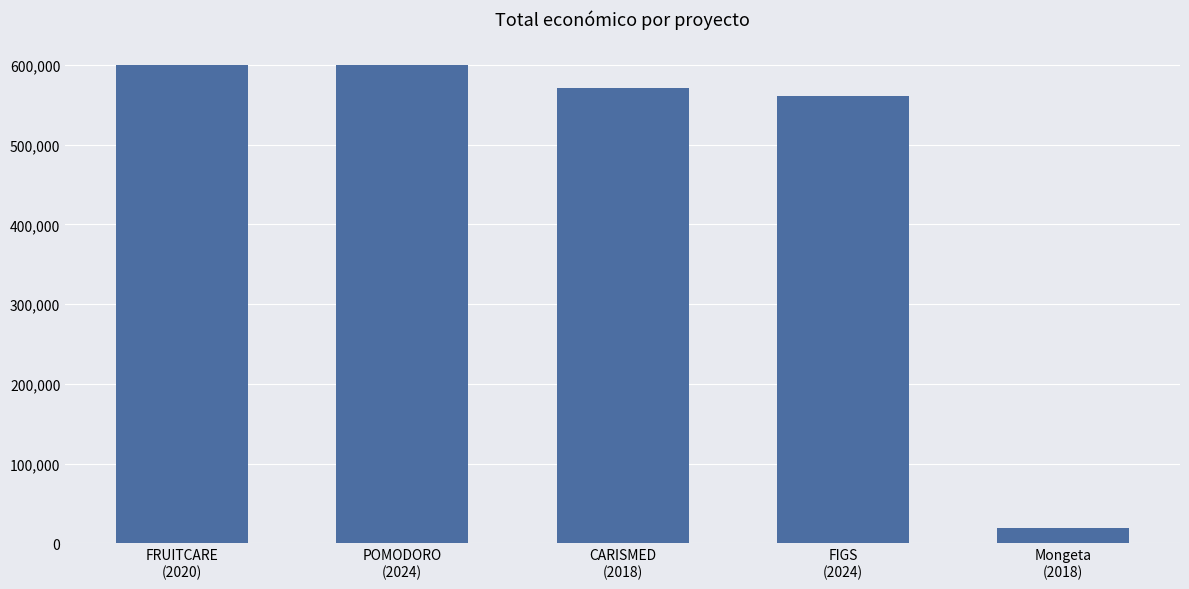

Are the bars horizontal?

No